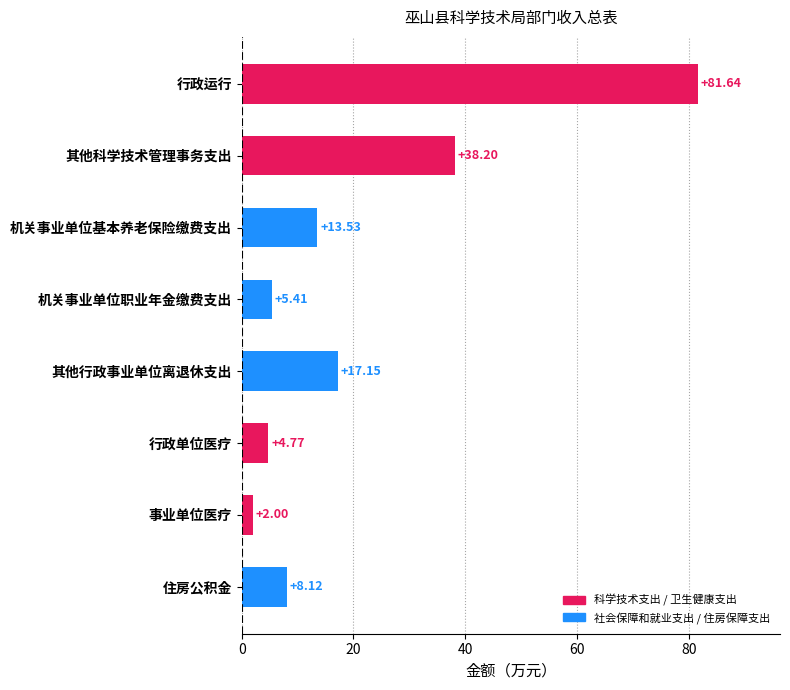

What is the label of the 8th bar from the bottom?

行政运行